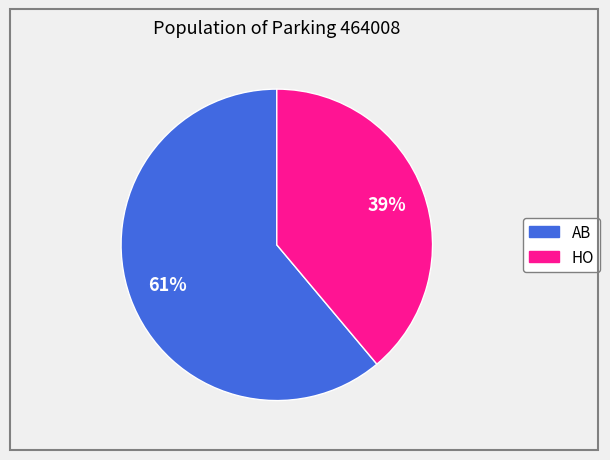

Which category has the biggest portion of the pie?

AB